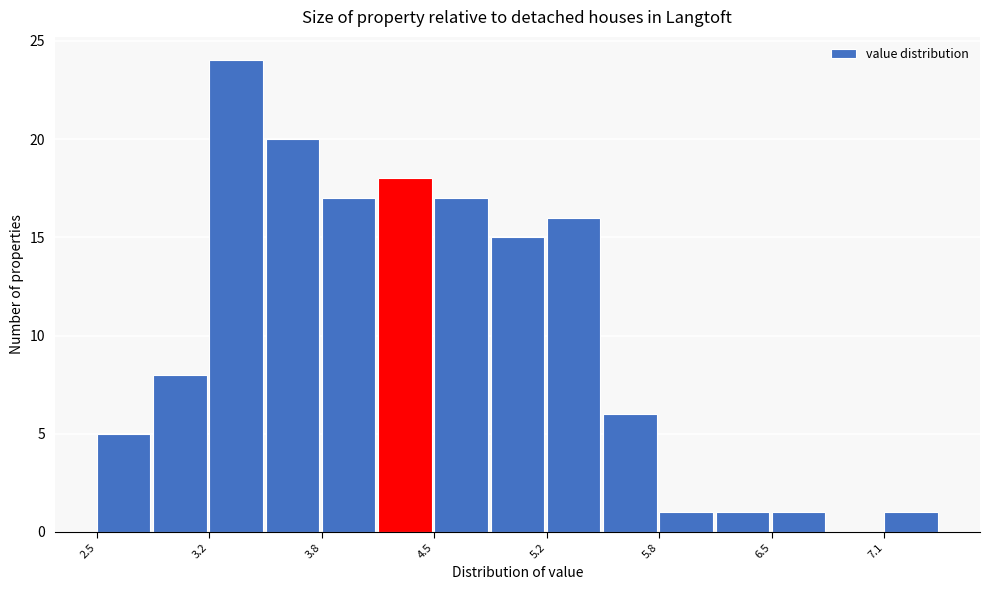

Read against the x-axis, roughly where is the centre of the tallest bar?

3.3